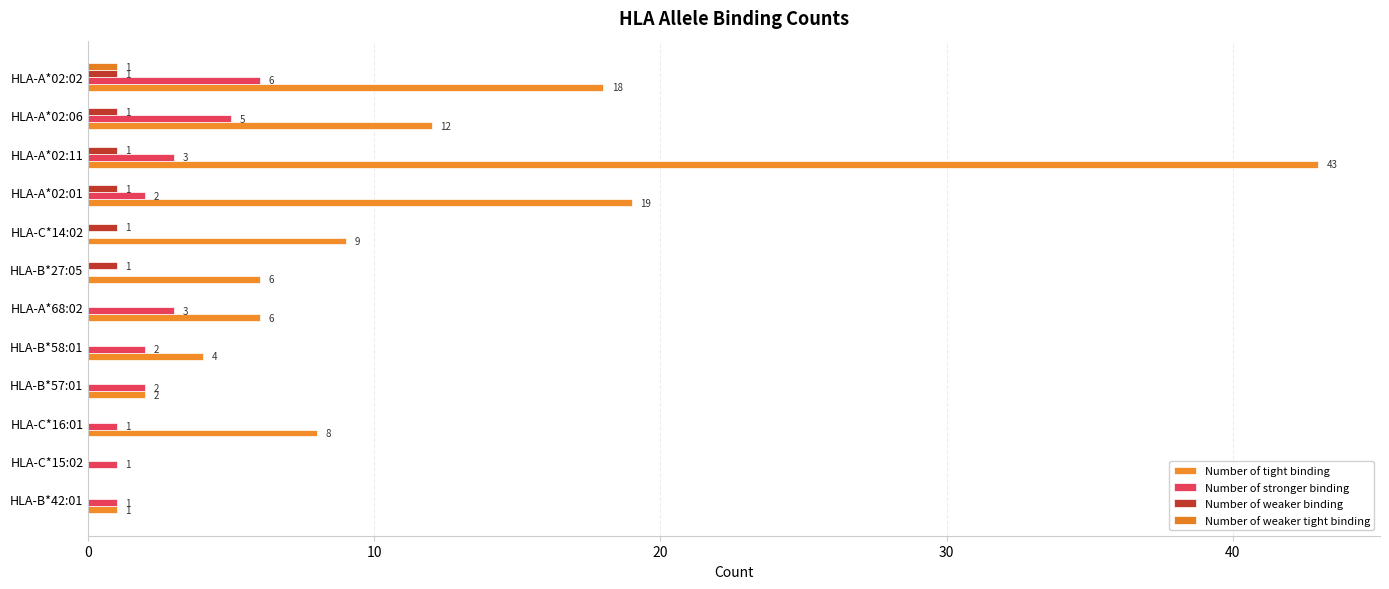

How many data points does each series have?

12